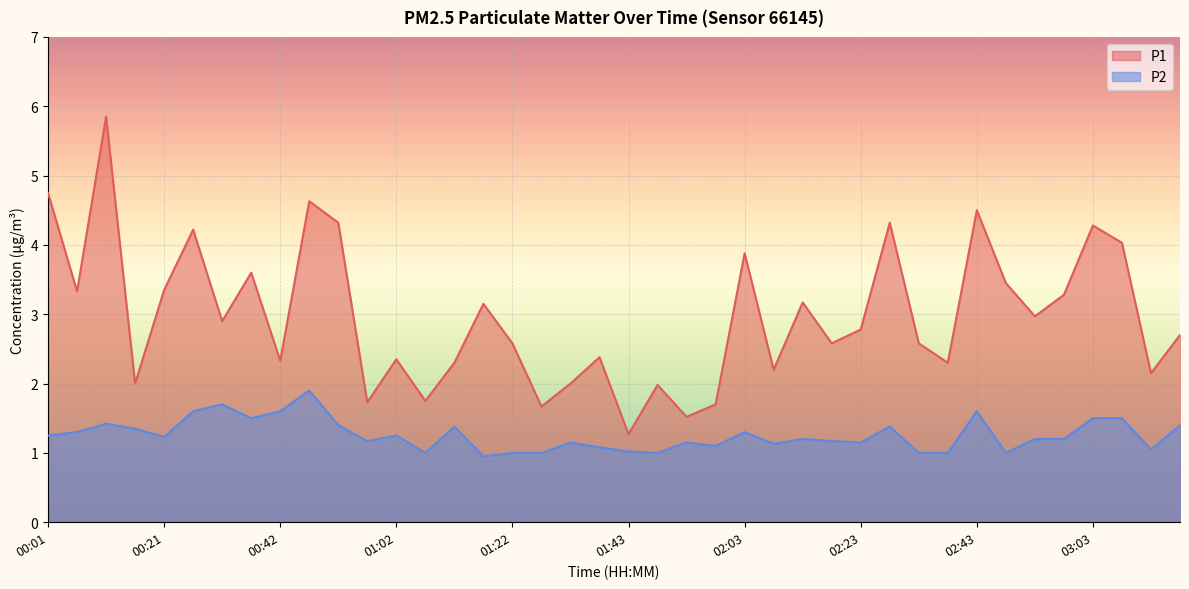

What is the maximum value for P2?

1.9